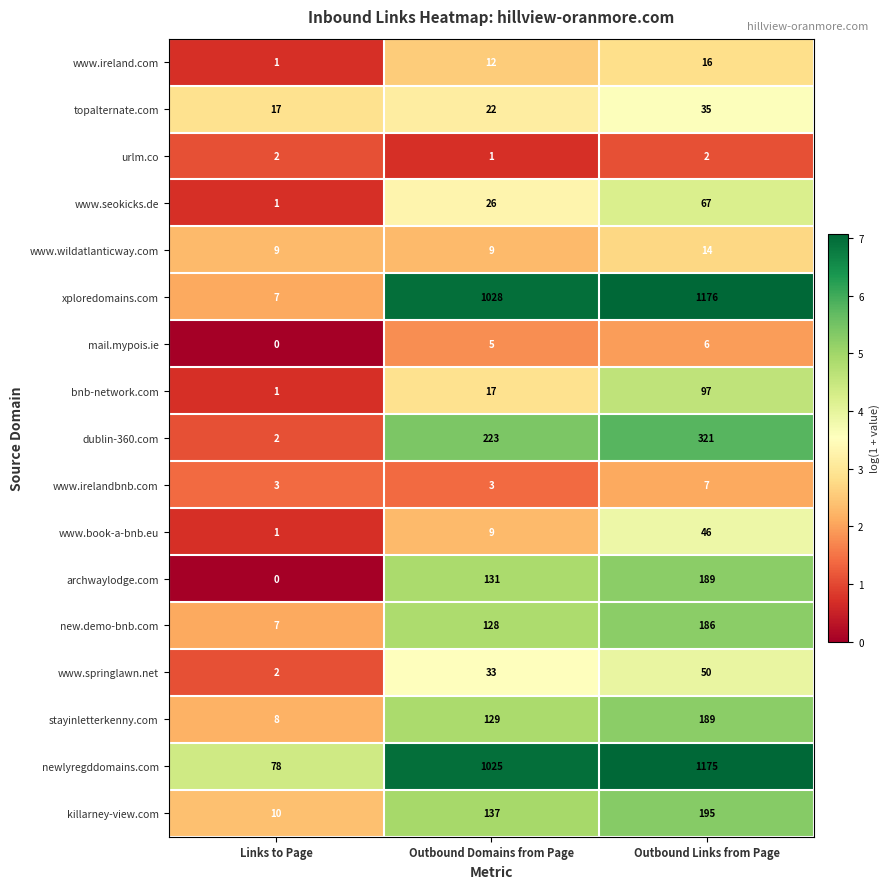

At which category does the chart reach its peak across all series?

Outbound Links from Page